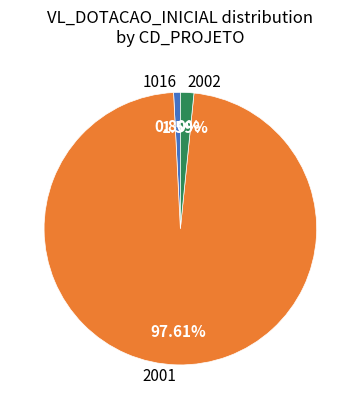

Count the number of slices in the pie.

3